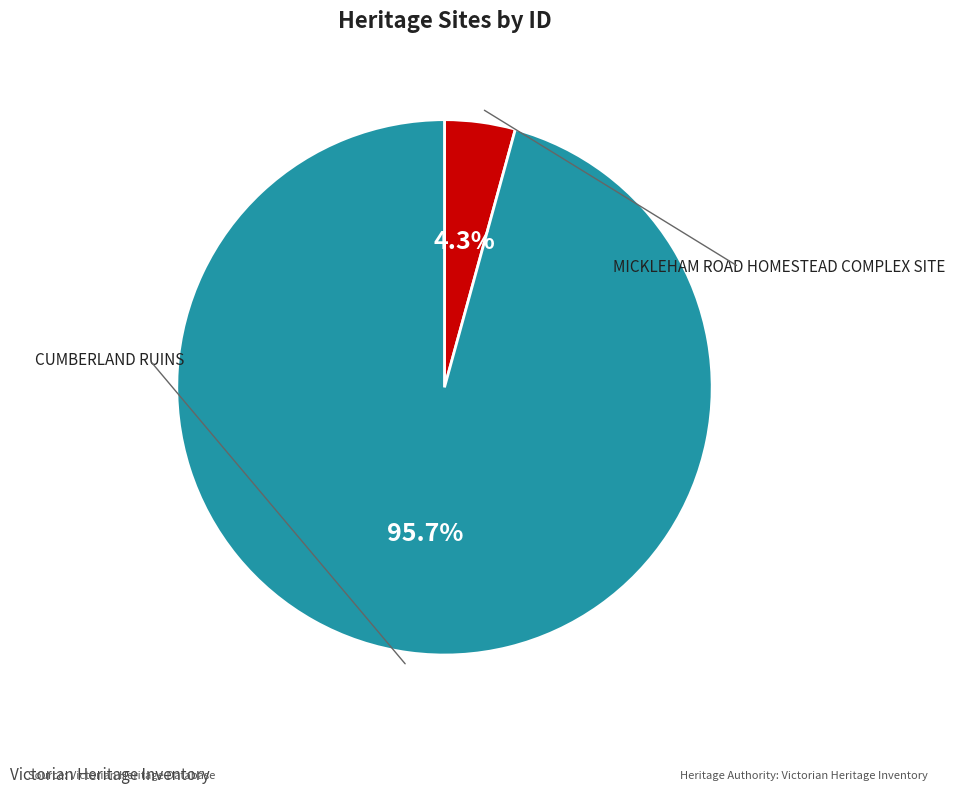

How many segments does this pie chart have?

2